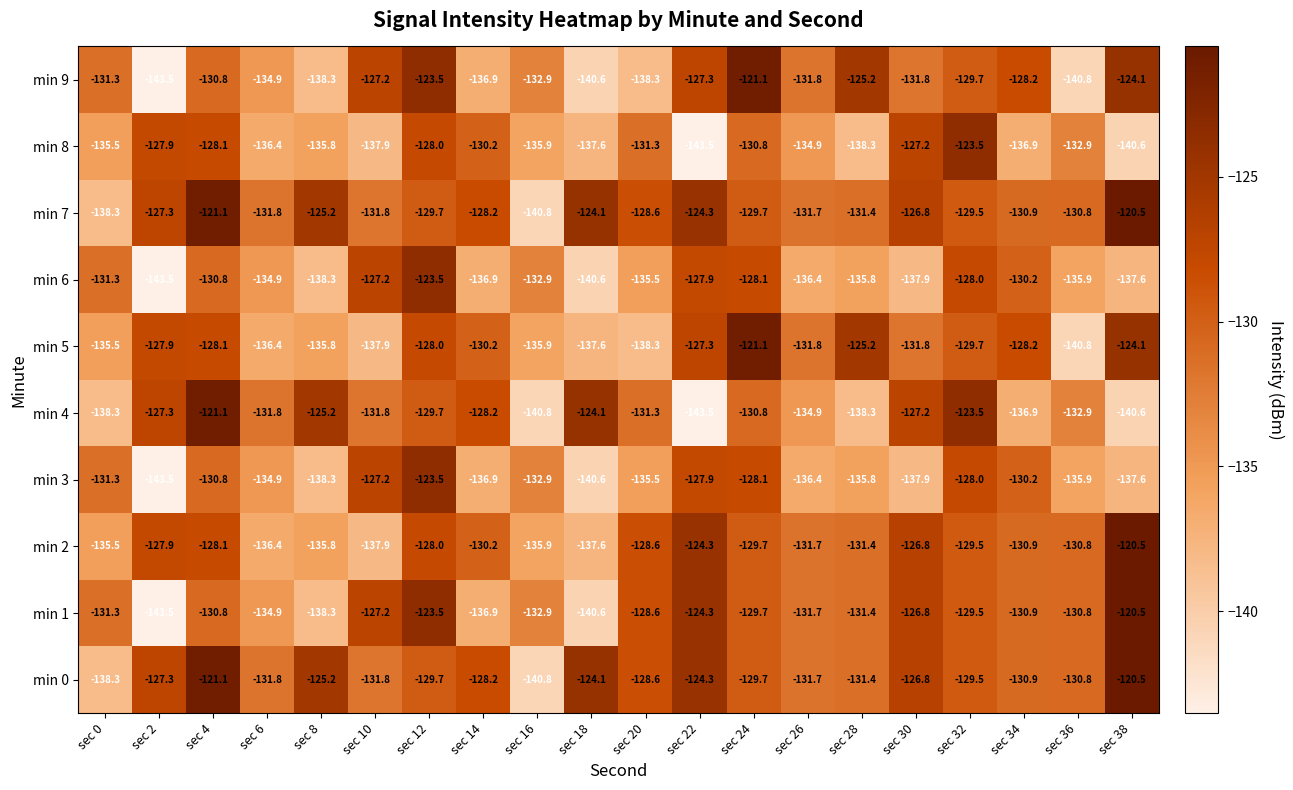

Which category has the highest value across all series?

sec 38